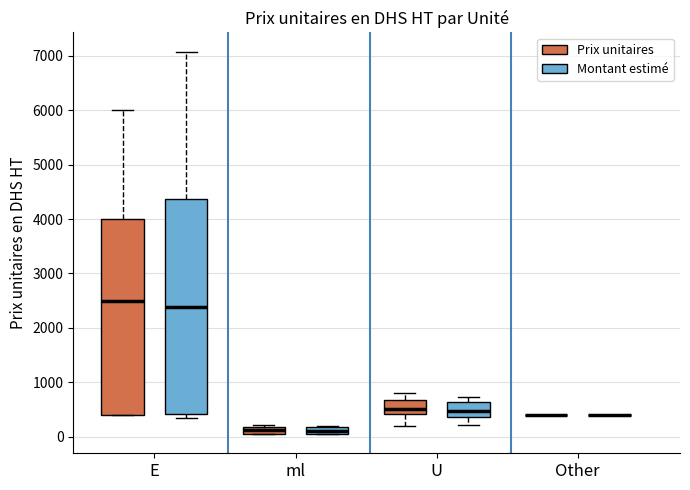

Comparing the boxes themselves (not the whiskers), which one is the tallest?

E (Montant estimé)